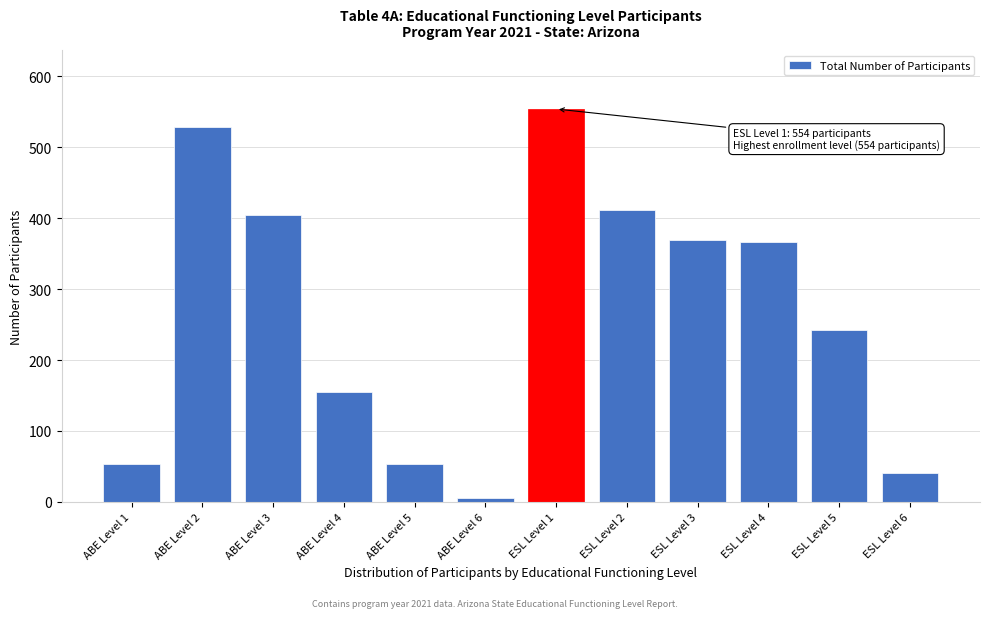

What is the label of the 12th bar from the right?

ABE Level 1